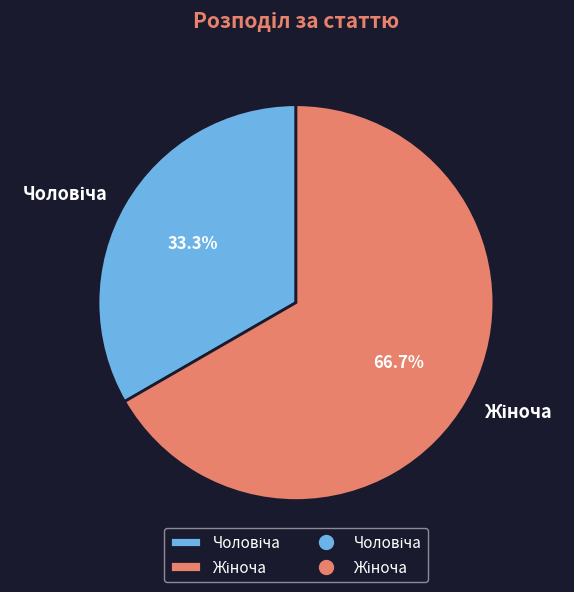

Count the number of slices in the pie.

2